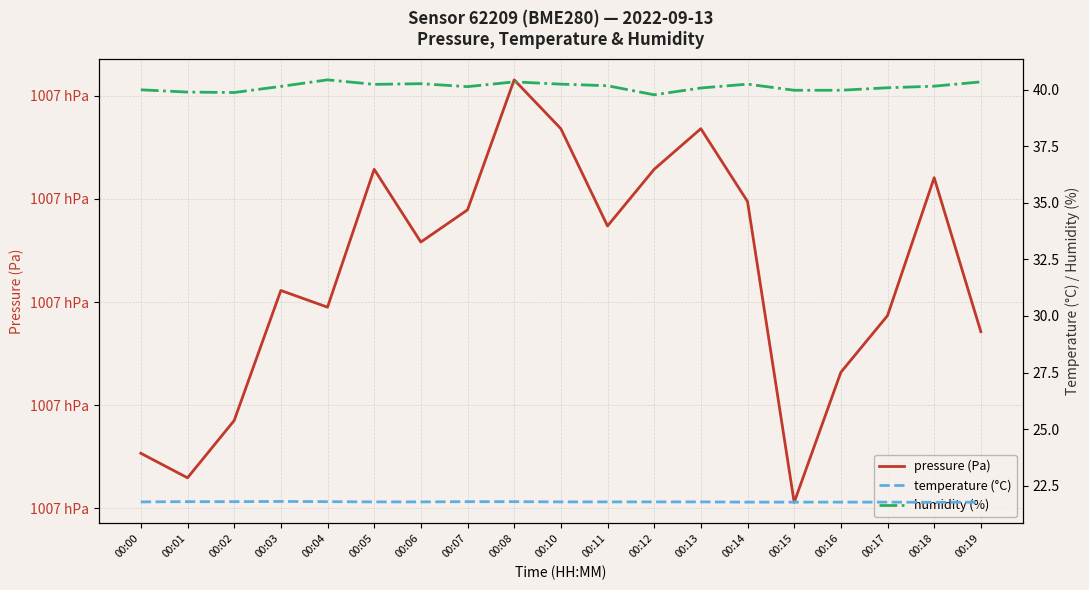

At which label does humidity (%) first exceed 40?

00:03